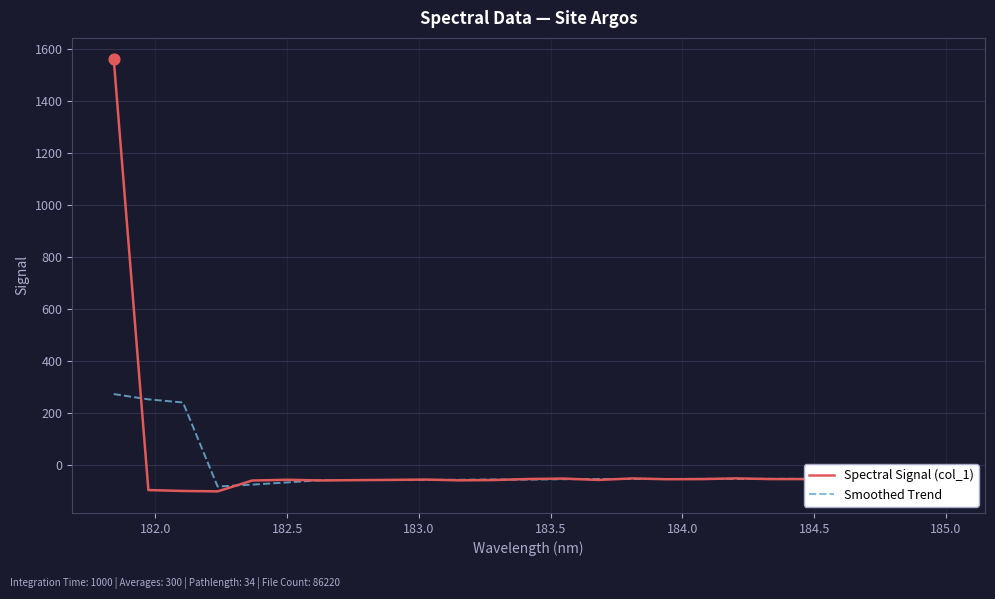

Which series has the largest total across all categories?

Spectral Signal (col_1)